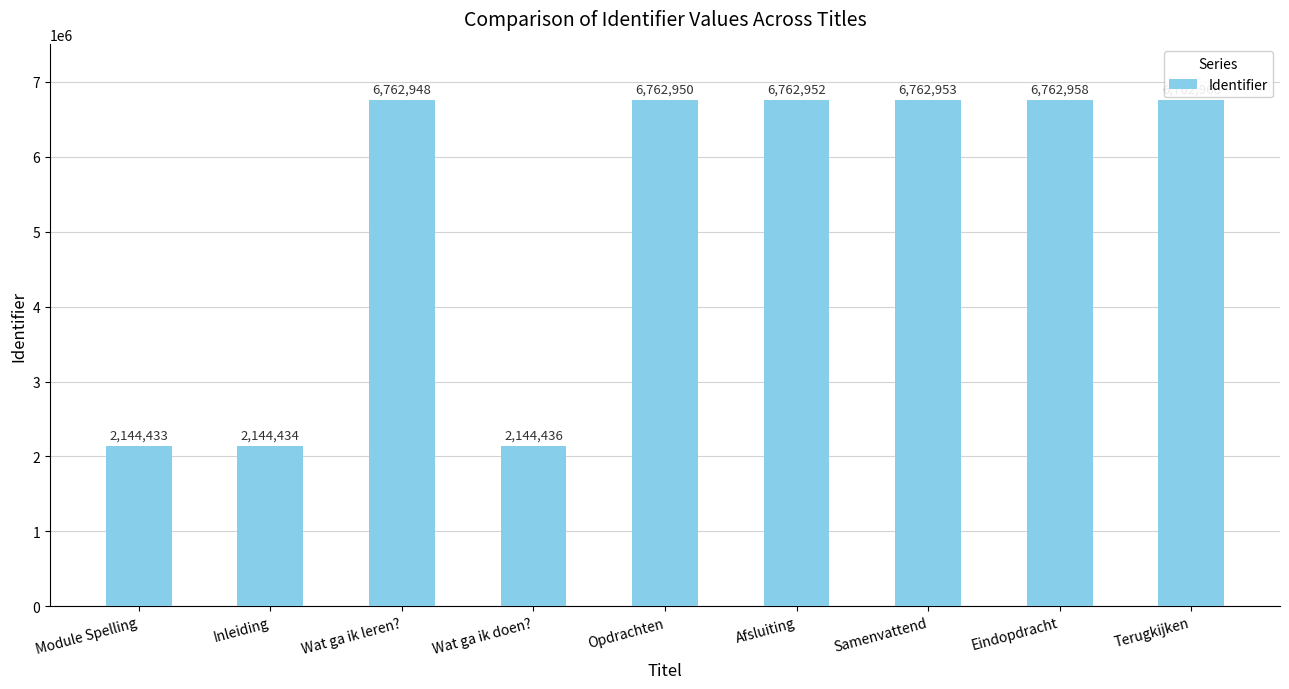

Does the chart contain any negative values?

No